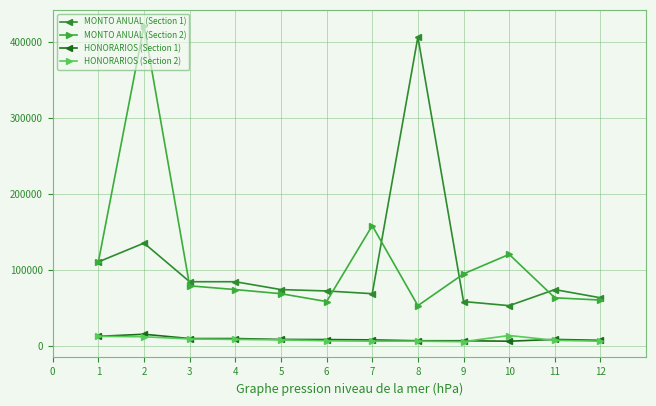

At which label is MONTO ANUAL (Section 1) closest to 229500?

2